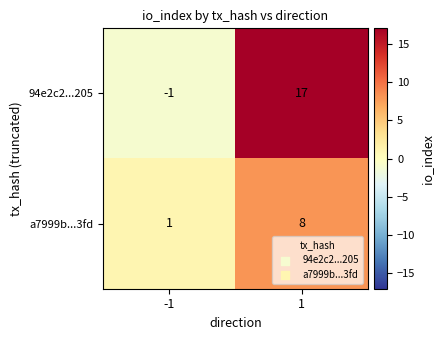

What is the spread (max minus min) of values at -1?

2